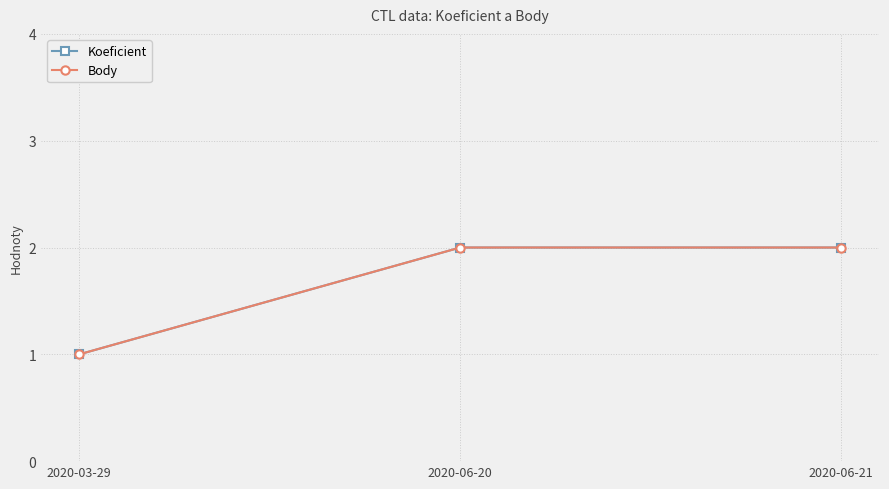

Reading left to right, what are all the values shown in this chart?

Koeficient: 1	2	2
Body: 1	2	2